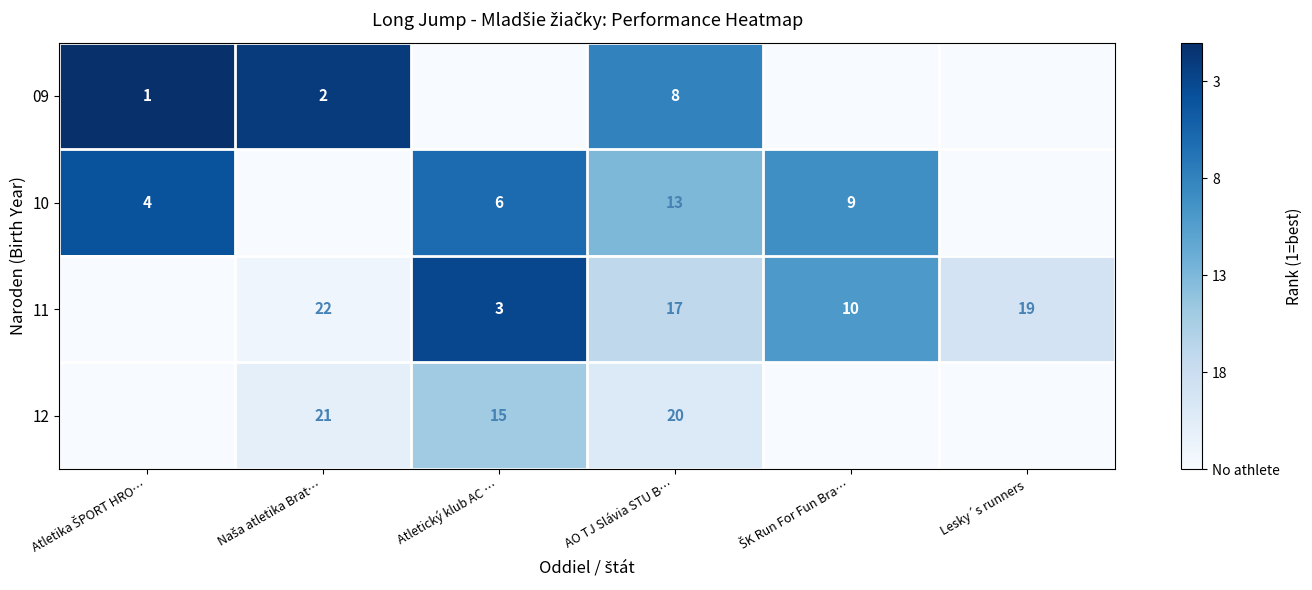

The value of 10 at AO TJ Slávia STU B… is 13. True or false?

True